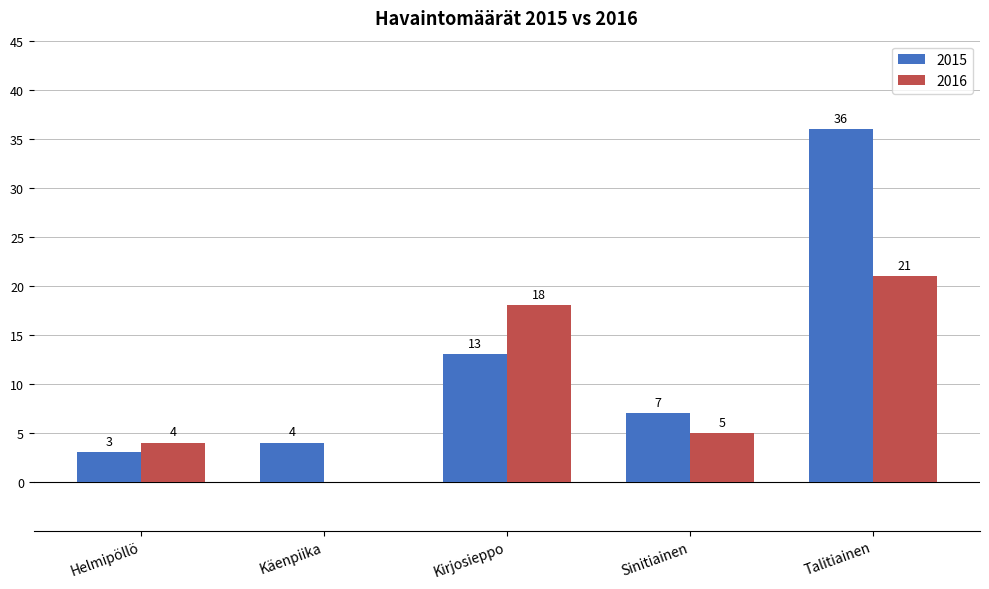

Which series has the widest spread of values?

2015